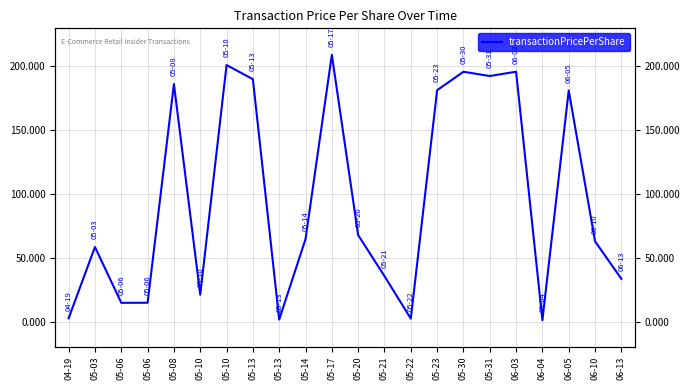

What is the label of the 13th point from the left?

05-21